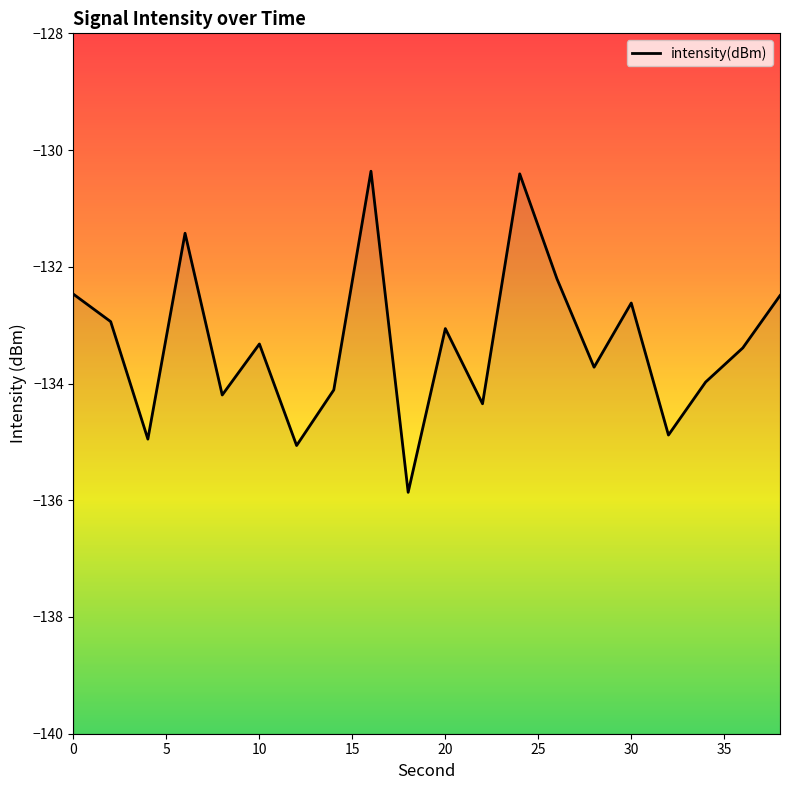

What is the difference between the values at 35 and 0?

1.6